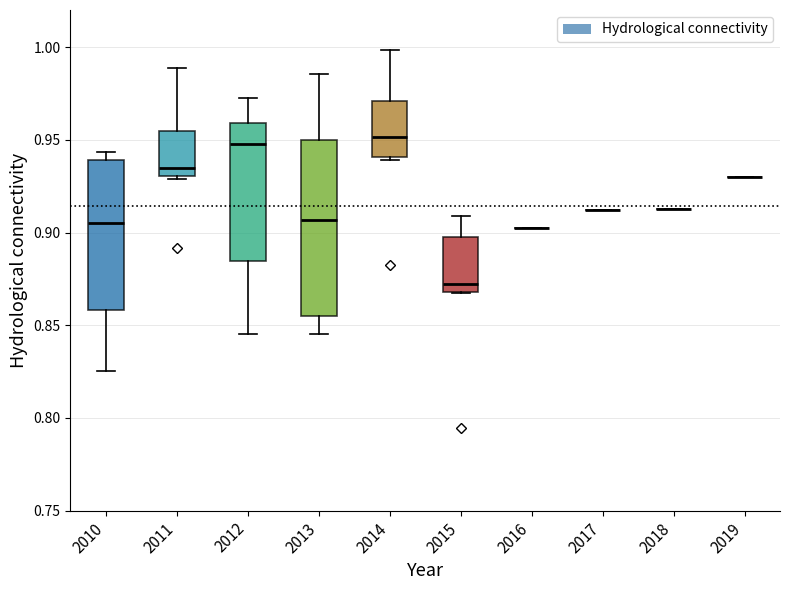

Where is the upper edge of the box at x = 2010 on the y-axis? The values are not printed on the chart, so give them approximately, as read against the axis.

0.940